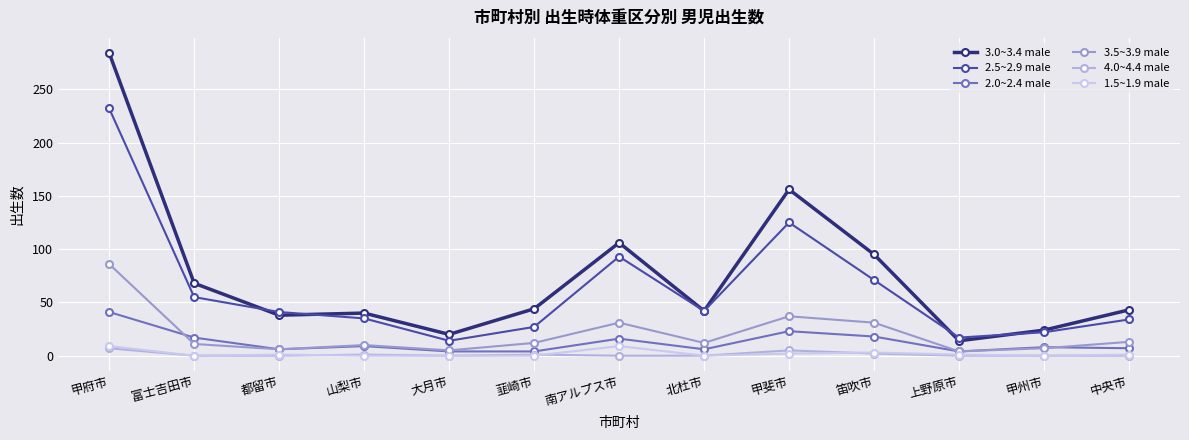

True or false: 3.0~3.4 male and 3.5~3.9 male cross at least once.

False